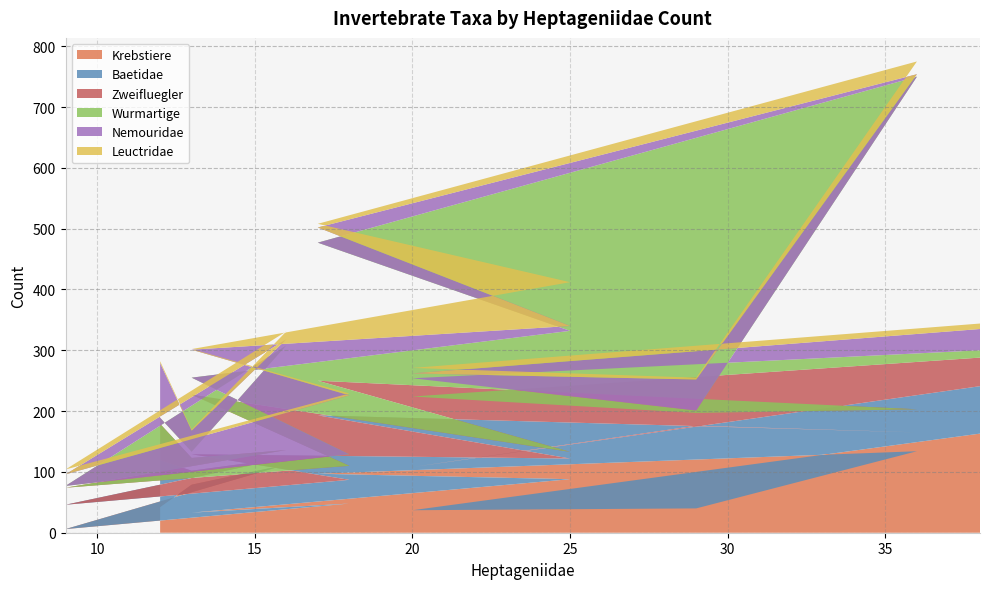

Reading right to left, transcribe all the data shown in this chart.

Krebstiere: 38=163	20=37	29=40	36=134	17=97	25=88	13=33	18=48	9=6	16=112	13=79	12=42
Baetidae: 38=78	20=71	29=136	36=31	17=96	25=34	13=96	18=39	9=40	16=11	13=23	12=77
Zweifluegler: 38=47	20=116	29=21	36=38	17=57	25=11	13=98	18=23	9=28	16=13	13=21	12=60
Wurmartige: 38=12	20=30	29=4	36=547	17=227	25=199	13=28	18=19	9=3	16=172	13=10	12=10
Nemouridae: 38=35	20=8	29=51	36=4	17=25	25=8	13=46	18=97	9=19	16=10	13=35	12=90
Leuctridae: 38=9	20=9	29=3	36=21	17=6	25=72	13=1	18=3	9=8	16=13	13=2	12=3